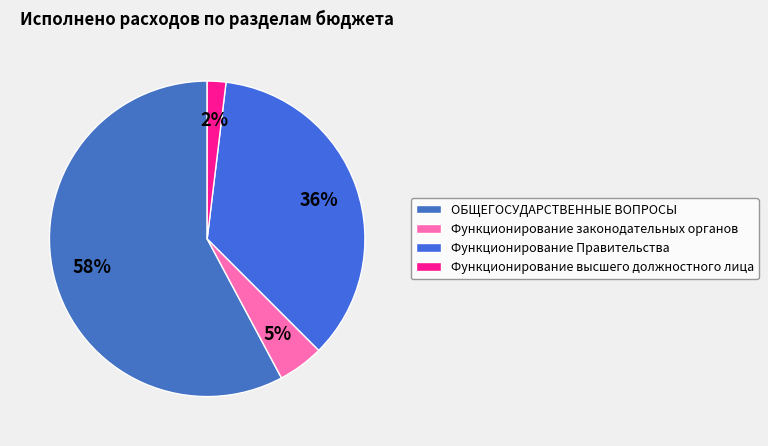

Which category has the smallest portion of the pie?

Функционирование высшего должностного лица